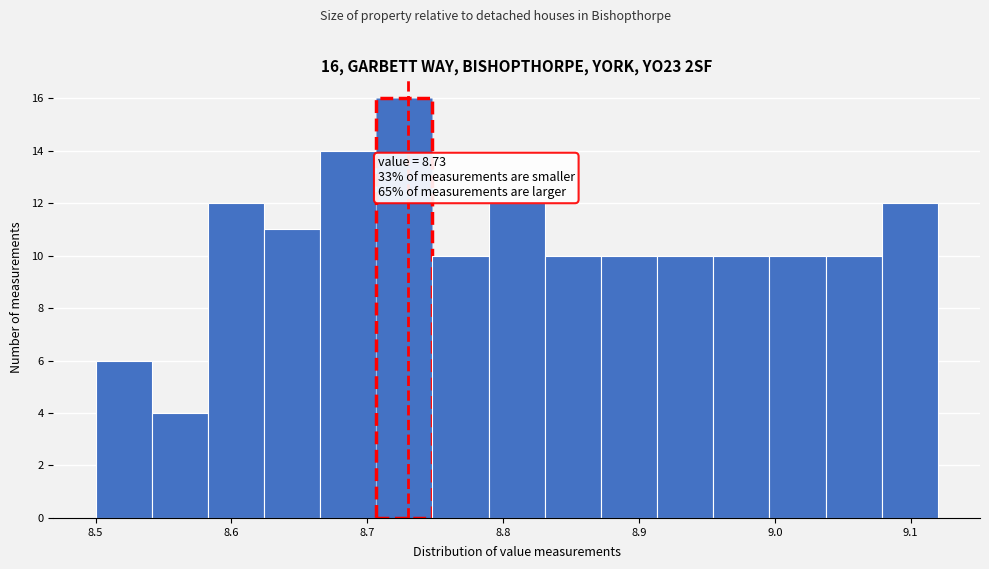

Over which range of the x-axis is the bar tallest?

8.71 to 8.75